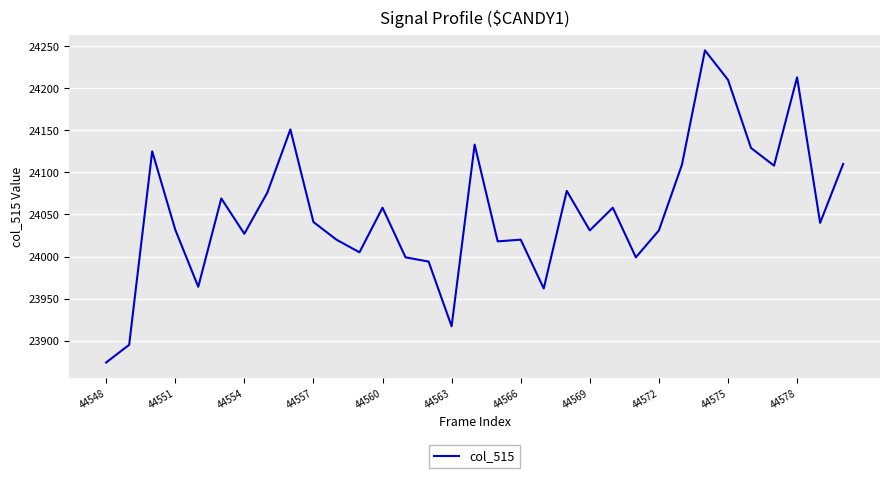

What is the smallest value displayed?

23874